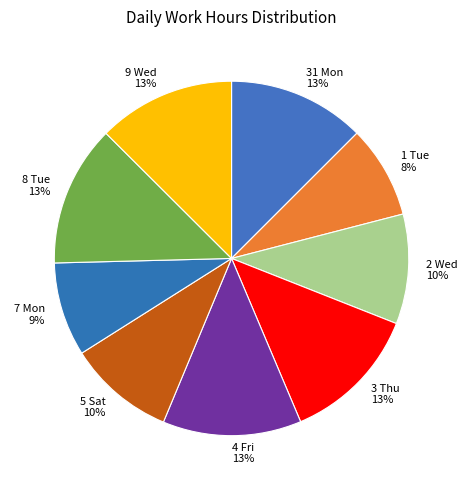

What percentage is the 4 Fri slice, to the nearest percent?

13%